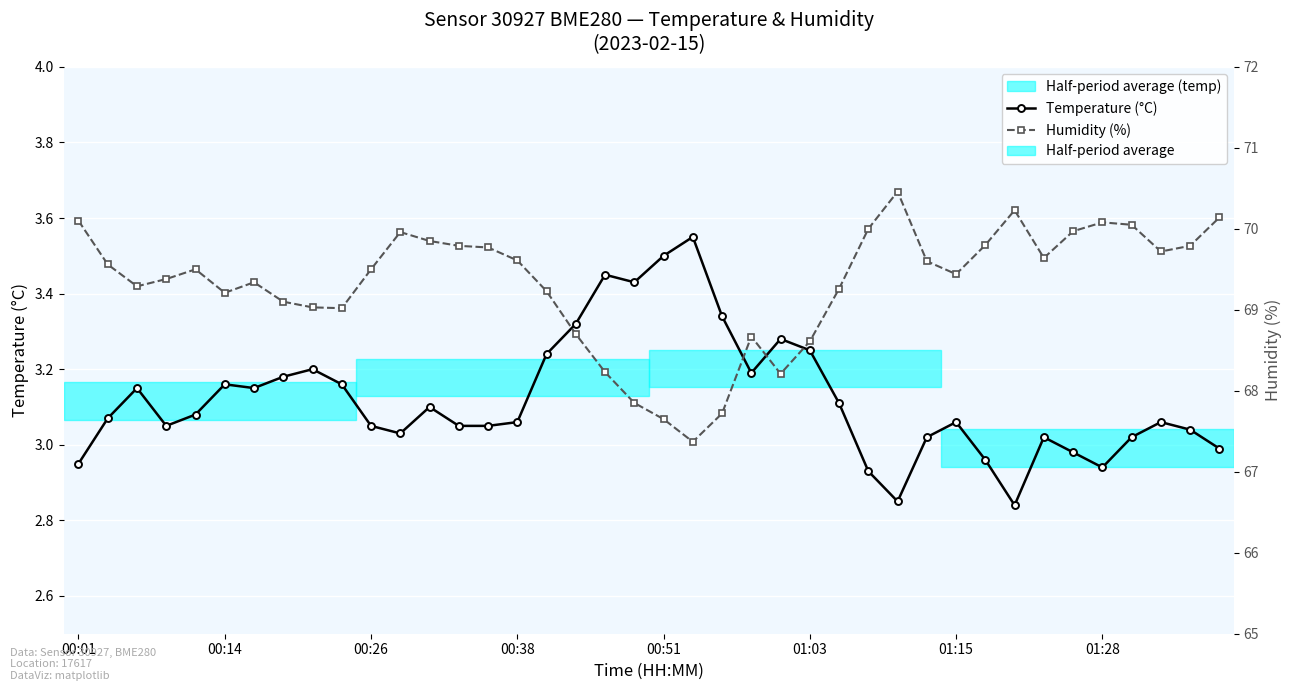

What position from the right is 00:38?

25